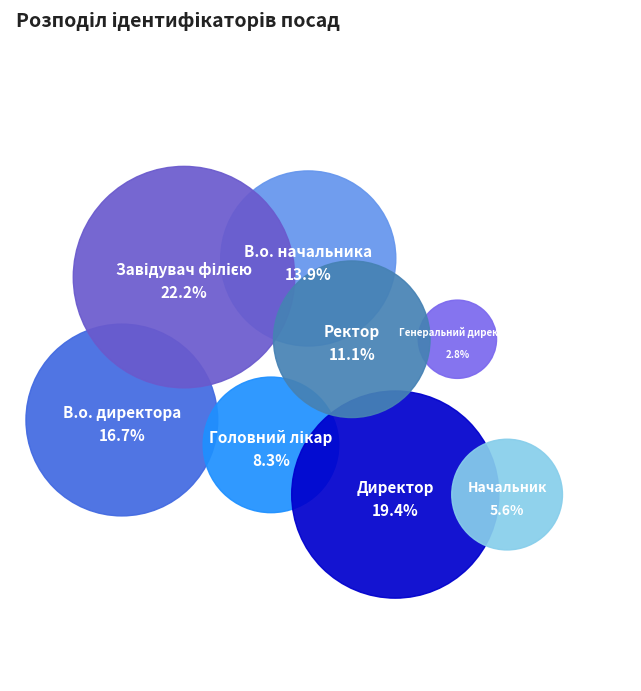

Between Головний лікар and В.о. начальника, which is larger?

В.о. начальника